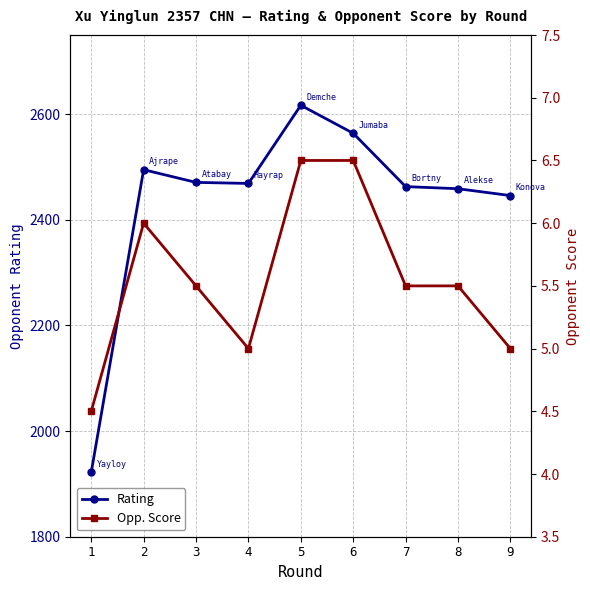

Rank the series by their maximum value, from highest to lowest.

Rating, Opp. Score